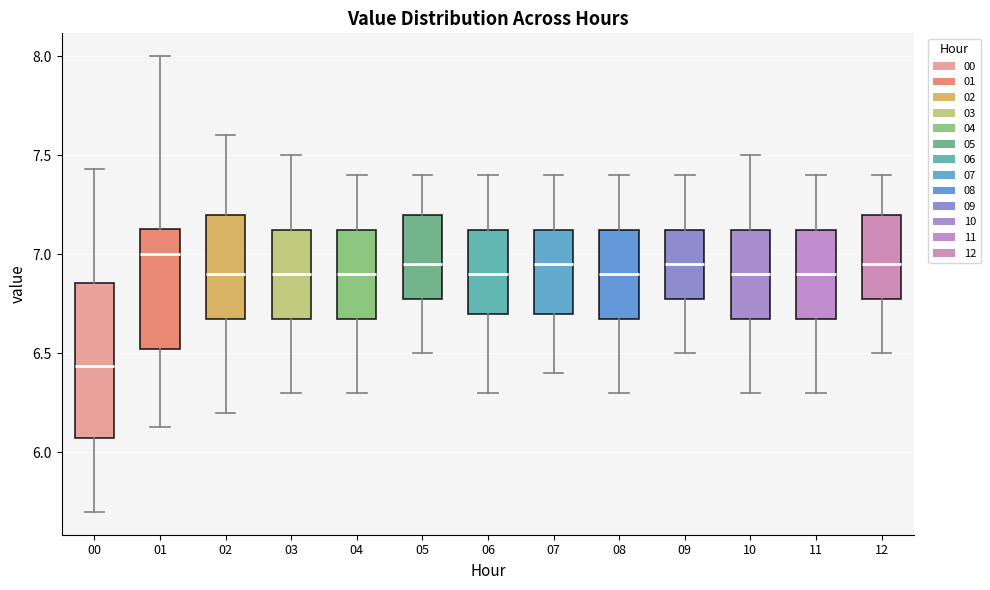

Reading left to right, transcribe this box plot: for each box, give where its median line is, the range the box spans, and where its two whiskers end, as read against the y-axis. The values are not printed on the chart, so give them approximately, as read against the axis.

00: median 6.45, box 6.10 to 6.85, whiskers 5.70 to 7.45
01: median 7.00, box 6.50 to 7.15, whiskers 6.15 to 8.00
02: median 6.90, box 6.70 to 7.20, whiskers 6.20 to 7.60
03: median 6.90, box 6.70 to 7.15, whiskers 6.30 to 7.50
04: median 6.90, box 6.70 to 7.15, whiskers 6.30 to 7.40
05: median 6.95, box 6.80 to 7.20, whiskers 6.50 to 7.40
06: median 6.90, box 6.70 to 7.15, whiskers 6.30 to 7.40
07: median 6.95, box 6.70 to 7.15, whiskers 6.40 to 7.40
08: median 6.90, box 6.70 to 7.15, whiskers 6.30 to 7.40
09: median 6.95, box 6.80 to 7.15, whiskers 6.50 to 7.40
10: median 6.90, box 6.70 to 7.15, whiskers 6.30 to 7.50
11: median 6.90, box 6.70 to 7.15, whiskers 6.30 to 7.40
12: median 6.95, box 6.80 to 7.20, whiskers 6.50 to 7.40